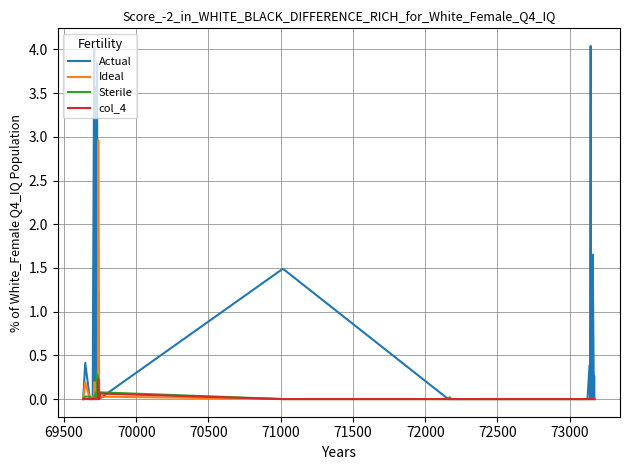

Which series has the largest total across all categories?

Actual